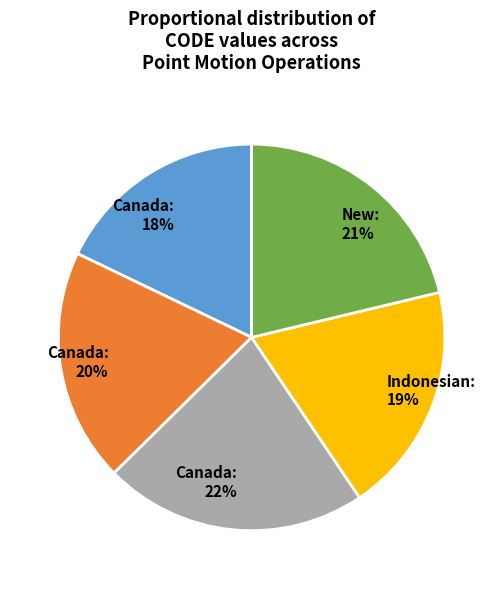

What percentage is the Indonesian: 19% slice, to the nearest percent?

19%